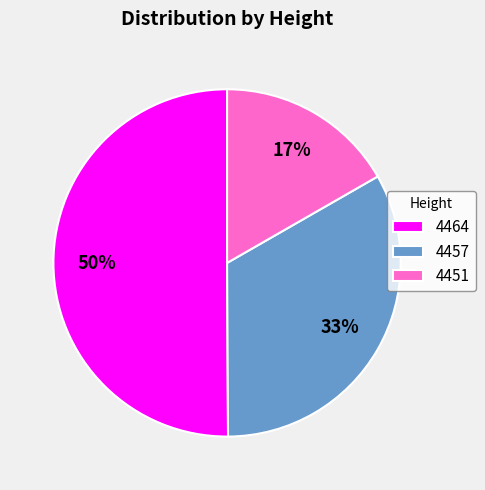

To the nearest percent, what is the combined percentage of 4451 and 4457?

50%